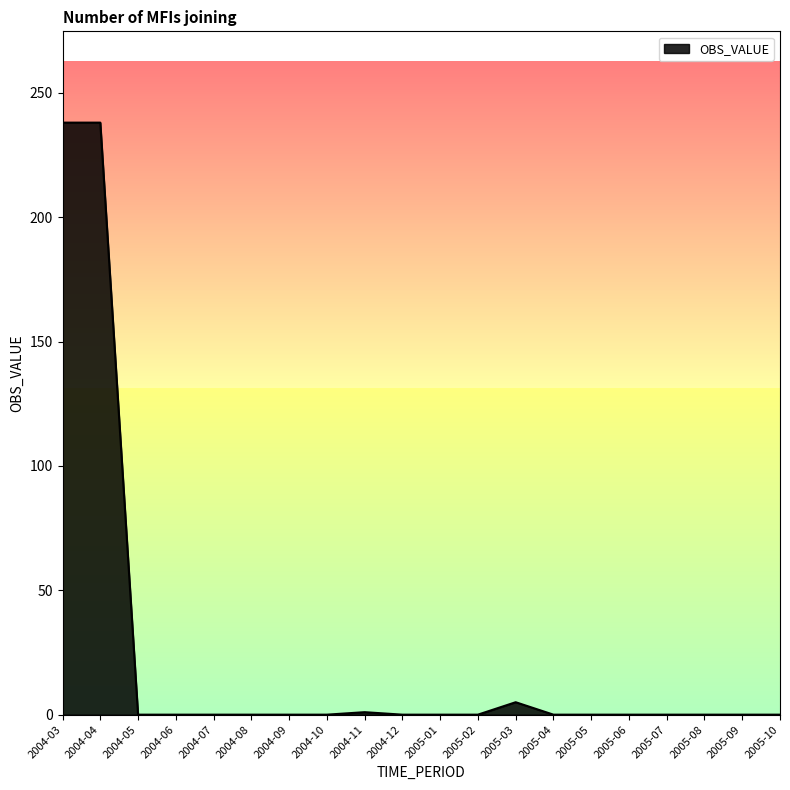

What is the difference between the maximum and minimum values?

238